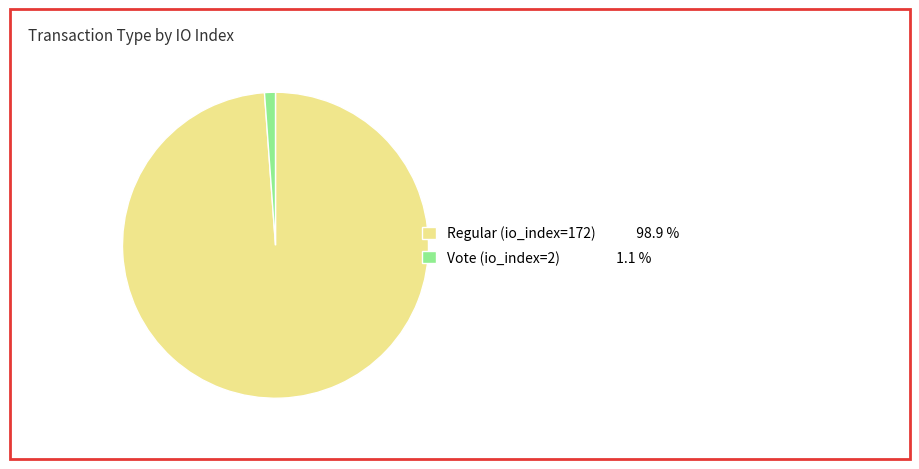

Which category has the smallest portion of the pie?

Vote (io_index=2)